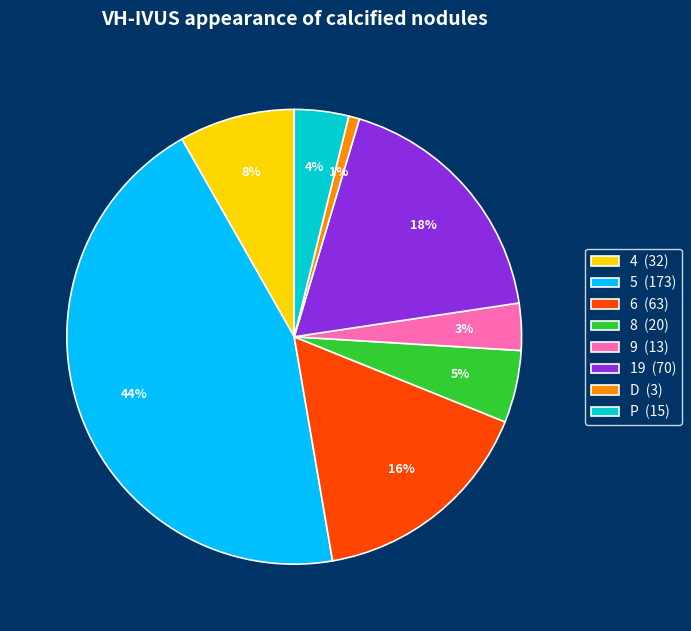

What percentage is the 19 (70) slice, to the nearest percent?

18%